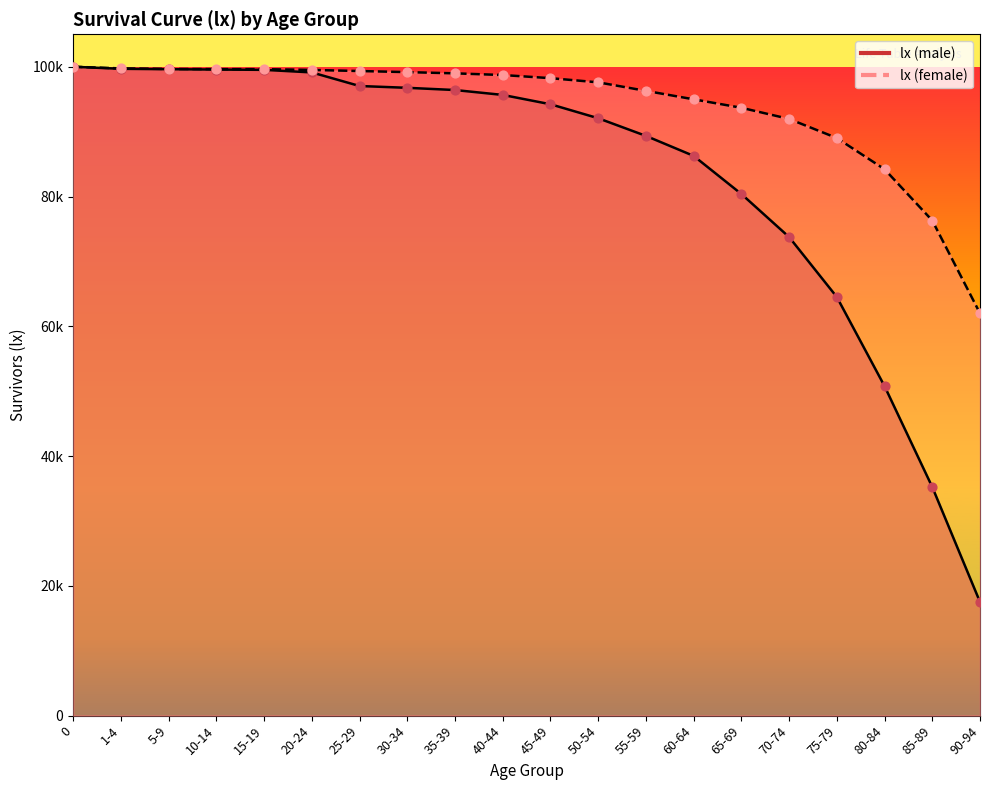

Which series contains the lowest Y value?

lx (male)